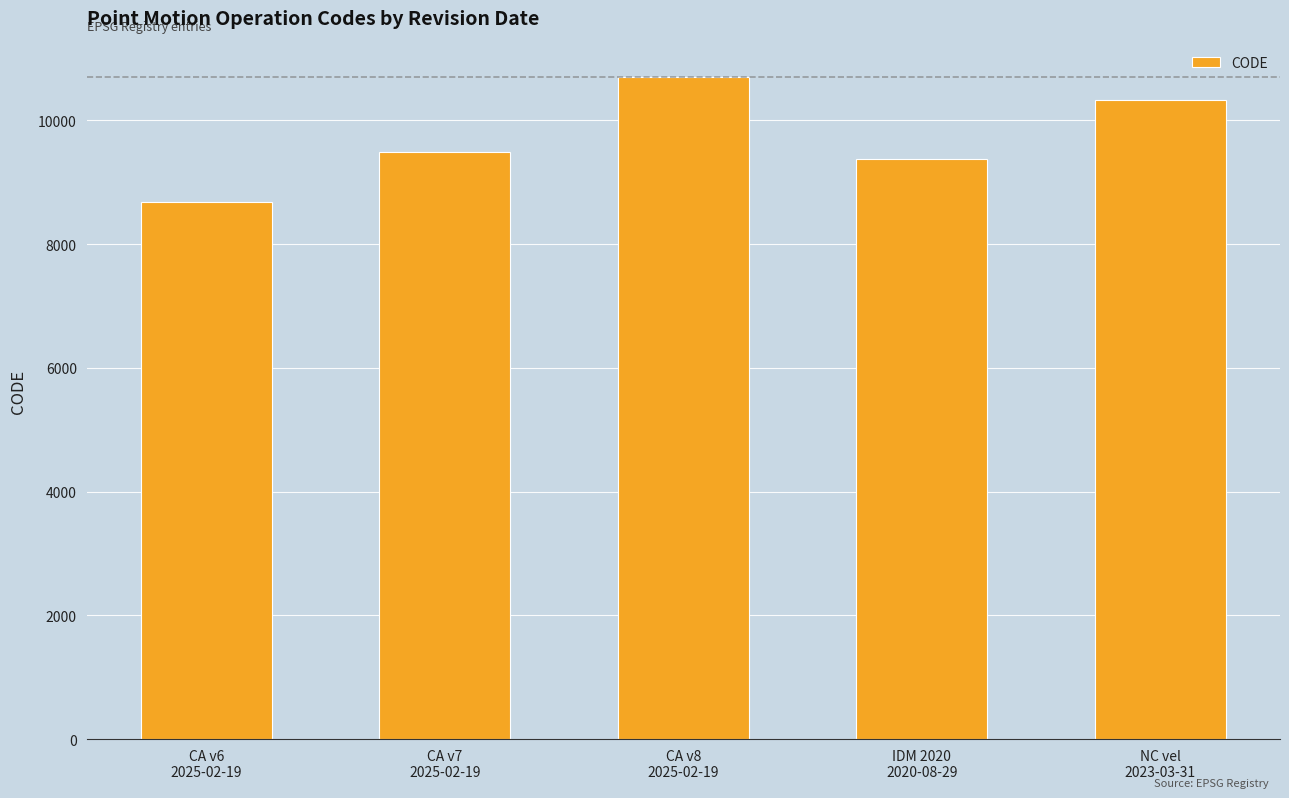

Does the chart contain any negative values?

No